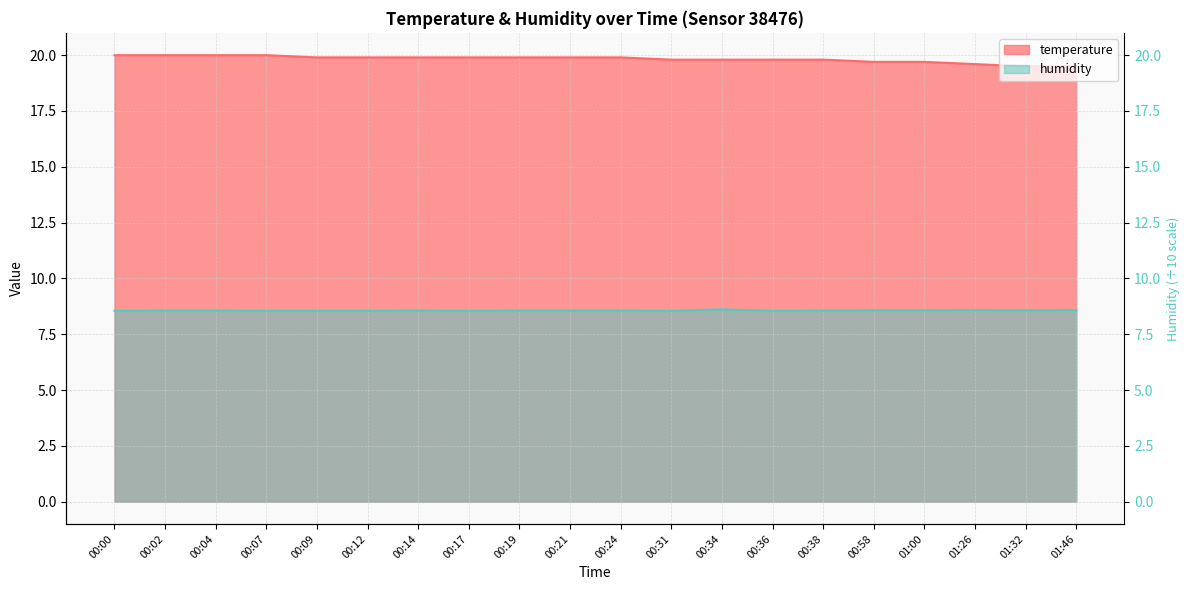

What is the approximate value of humidity at 00:02?

8.6